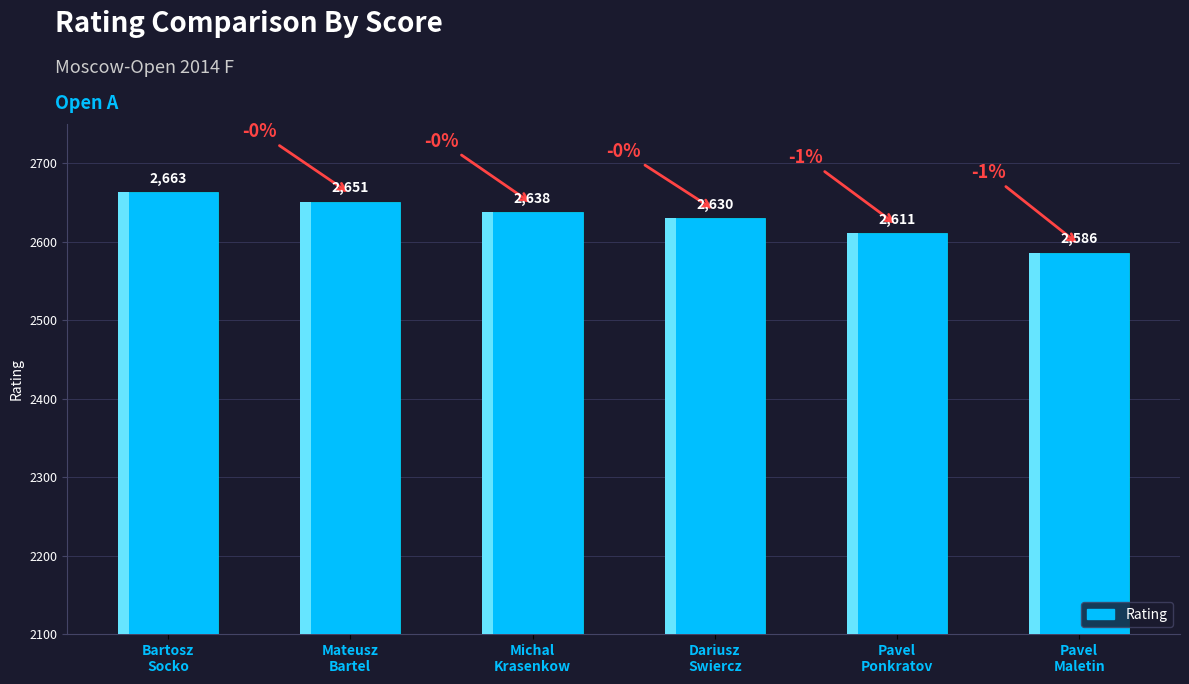

The value at Krasenkow Michal is 1294. True or false?

False